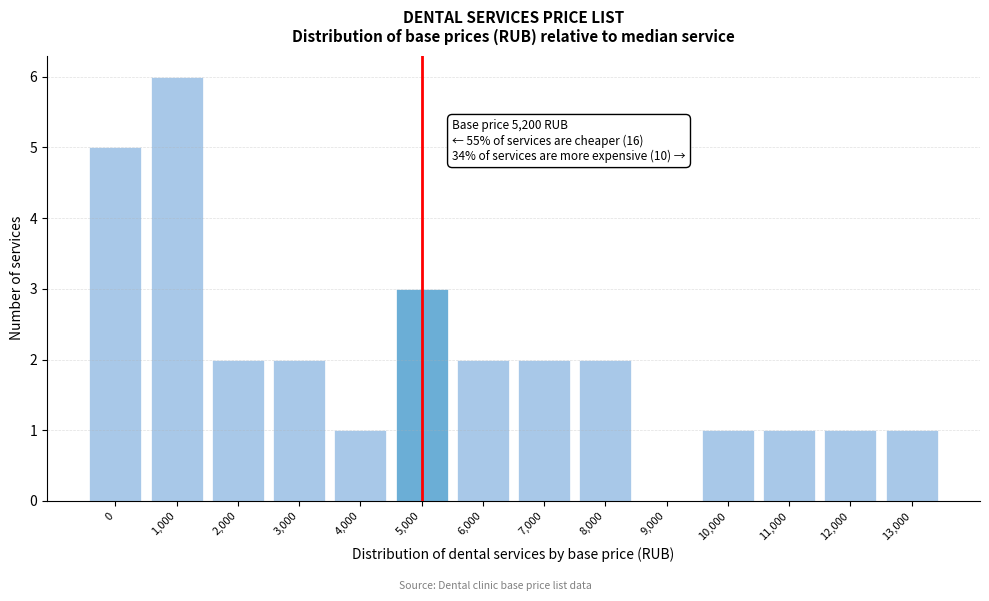

Reading left to right, transcribe all the data shown in this chart.

0=5	1,000=6	2,000=2	3,000=2	4,000=1	5,000=3	6,000=2	7,000=2	8,000=2	9,000=0	10,000=1	11,000=1	12,000=1	13,000=1